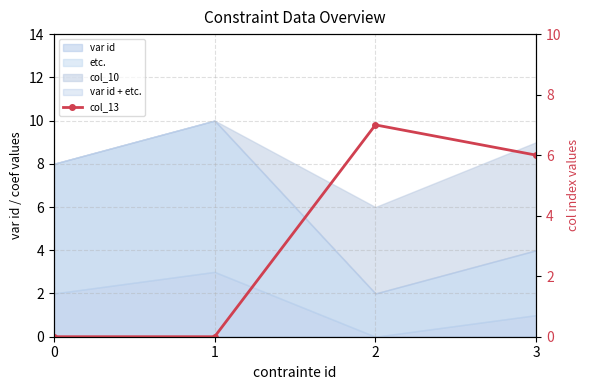

What is the average value?

3